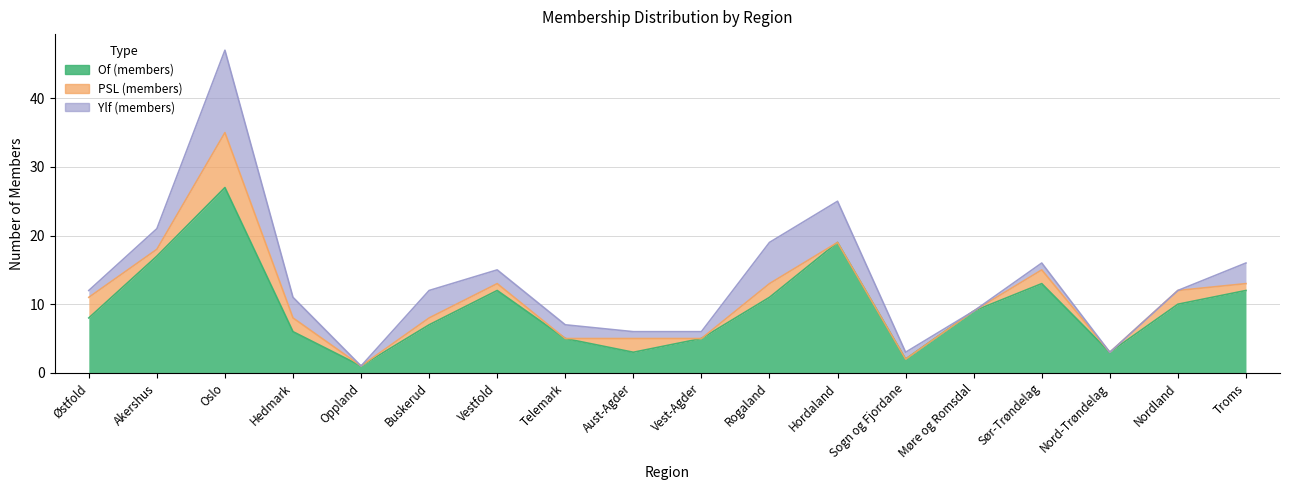

What is the difference between the PSL (members) values at Oslo and Hordaland?

8